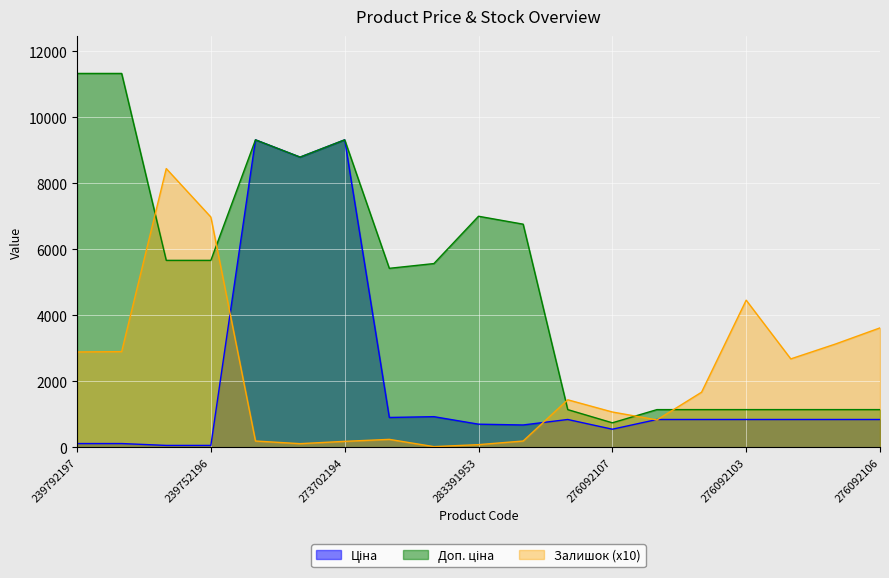

What is the maximum value shown in the chart?

11334.0